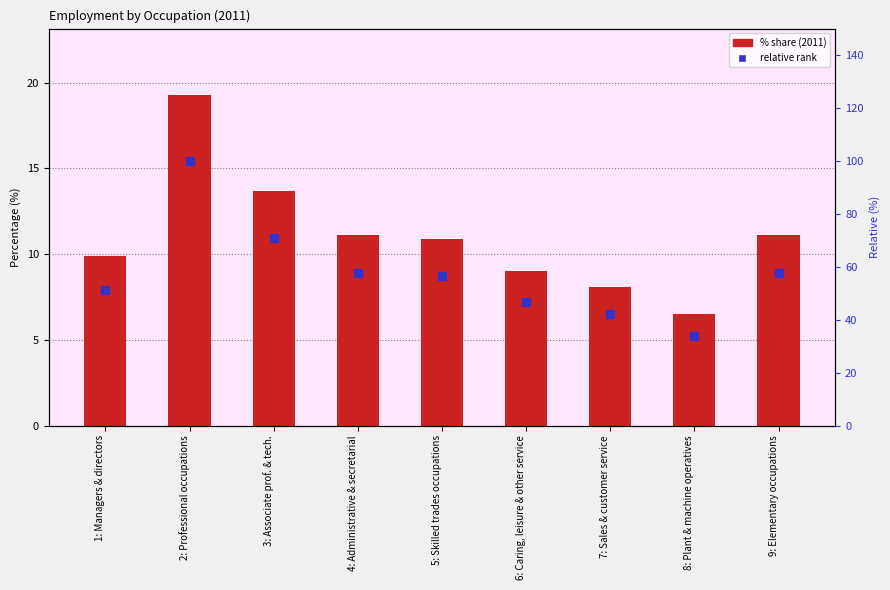

What is the label of the 4th bar from the right?

6: Caring, leisure & other service